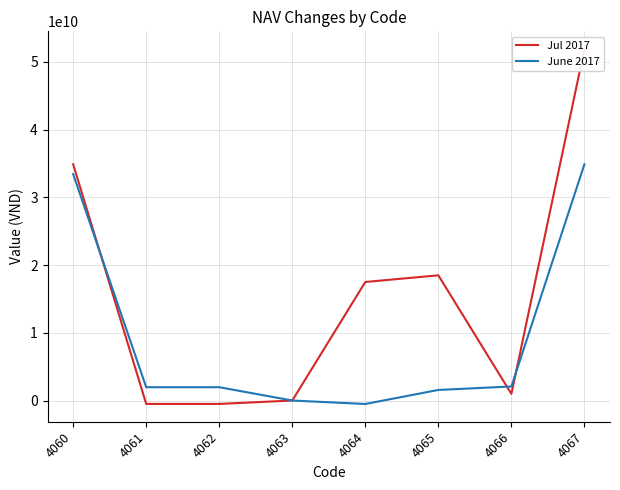

How many values in the June 2017 series are below 1967152931?

3